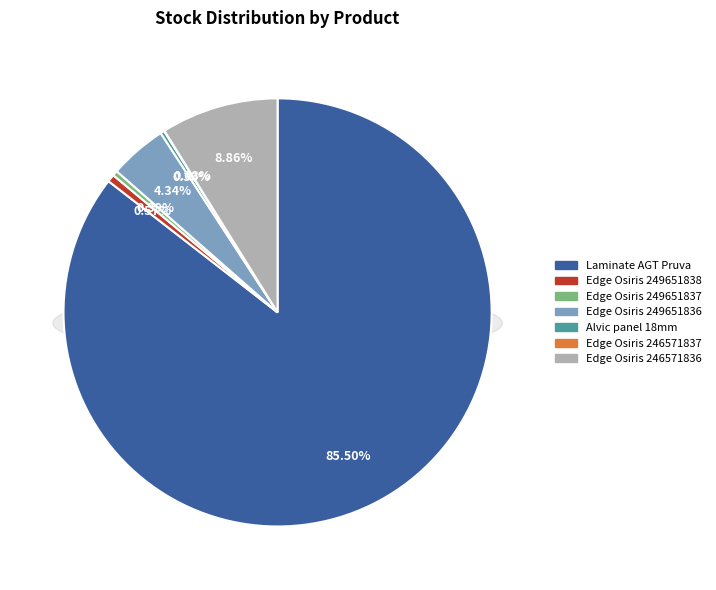

The Edge of Alvic Osiris (246571837) slice represents 0% of the pie. True or false?

True